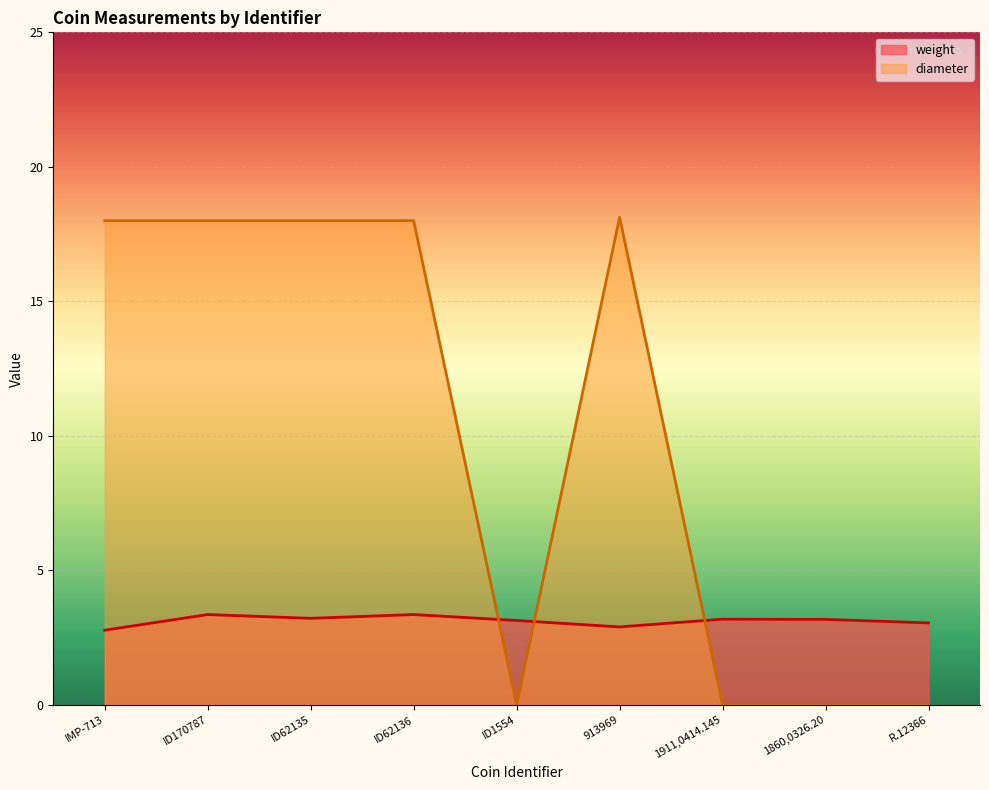

Between ID1554 and ID62135, which is larger?

ID62135